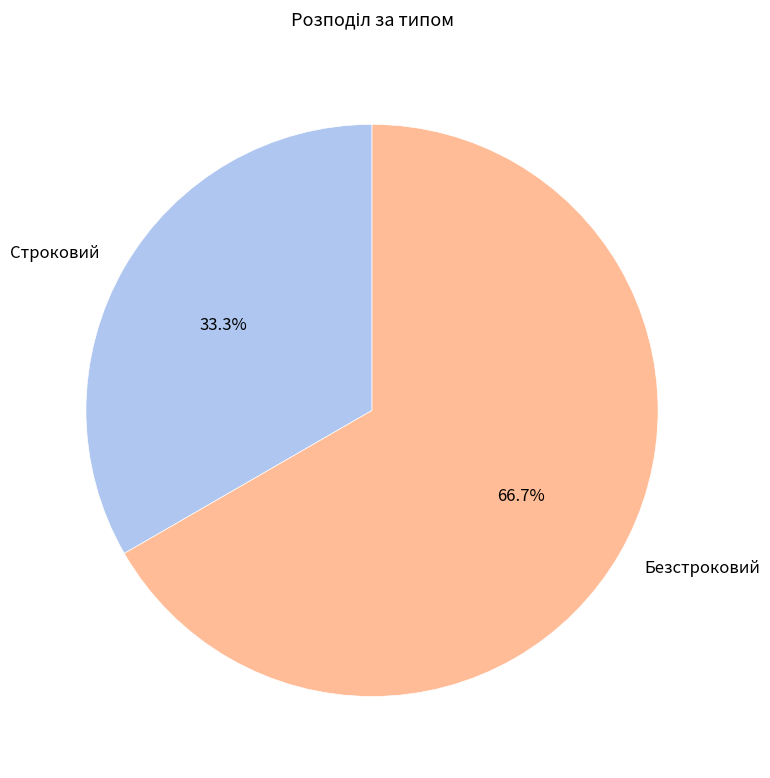

Does Безстроковий represent more than half of the total?

Yes